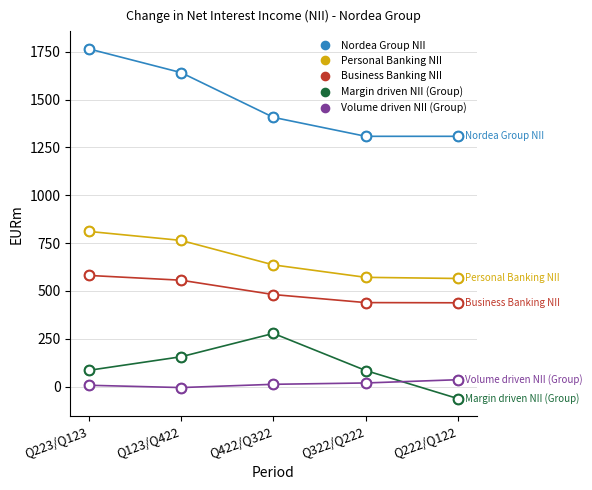

What is the greatest value displayed?

1765